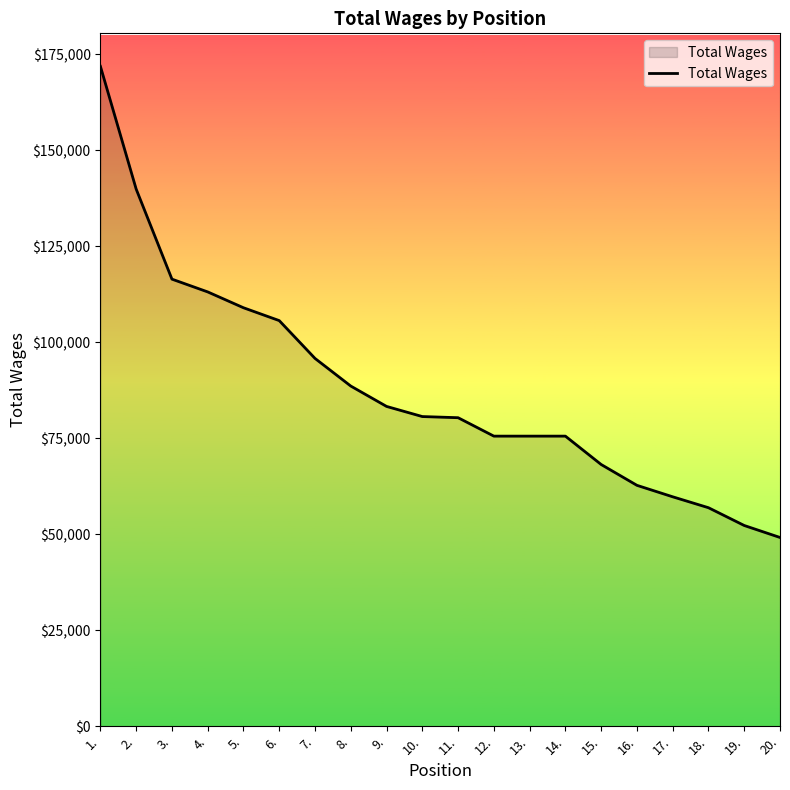

What is the sum of the values at 8. and 12.?

164196